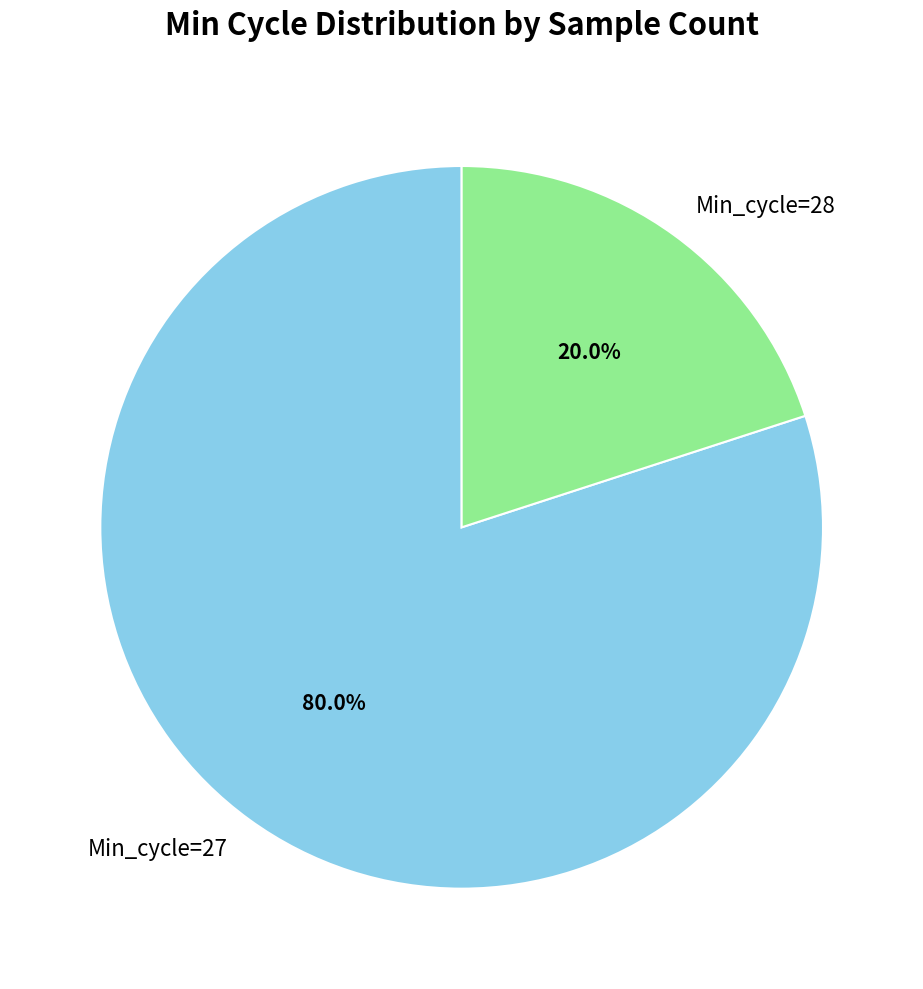

How many slices are in this pie chart?

2